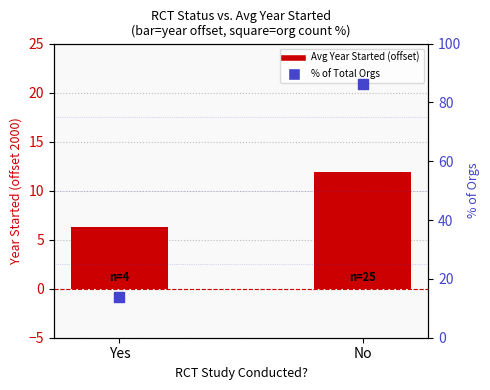

What are all the series names shown in the legend?

Avg Year Started (offset from 2000), % of Total Orgs